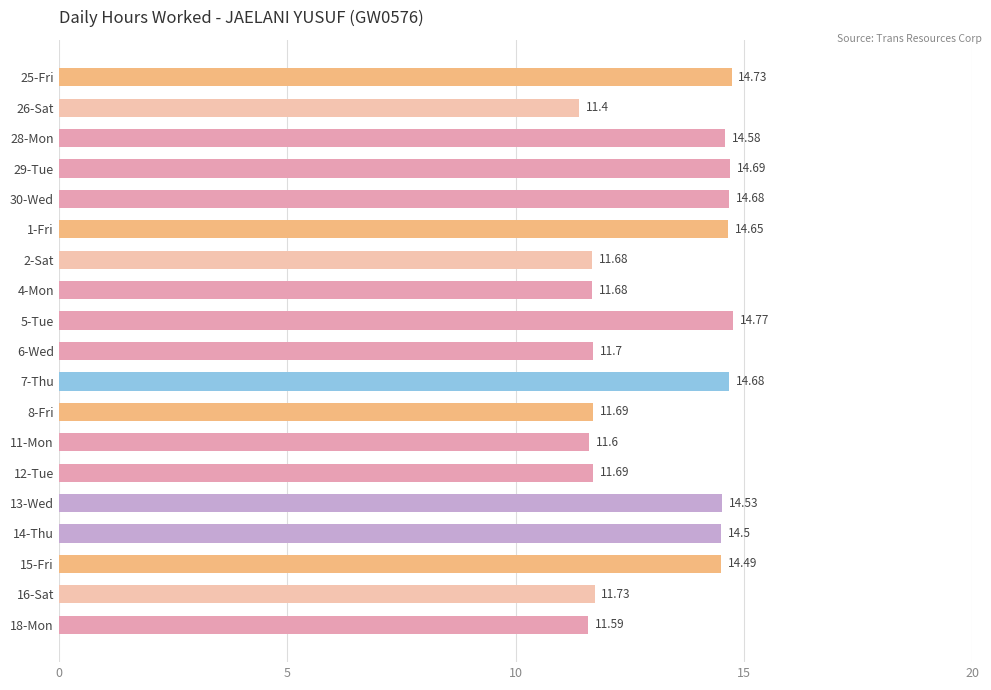

What is the difference between the second highest and minimum values?

3.3